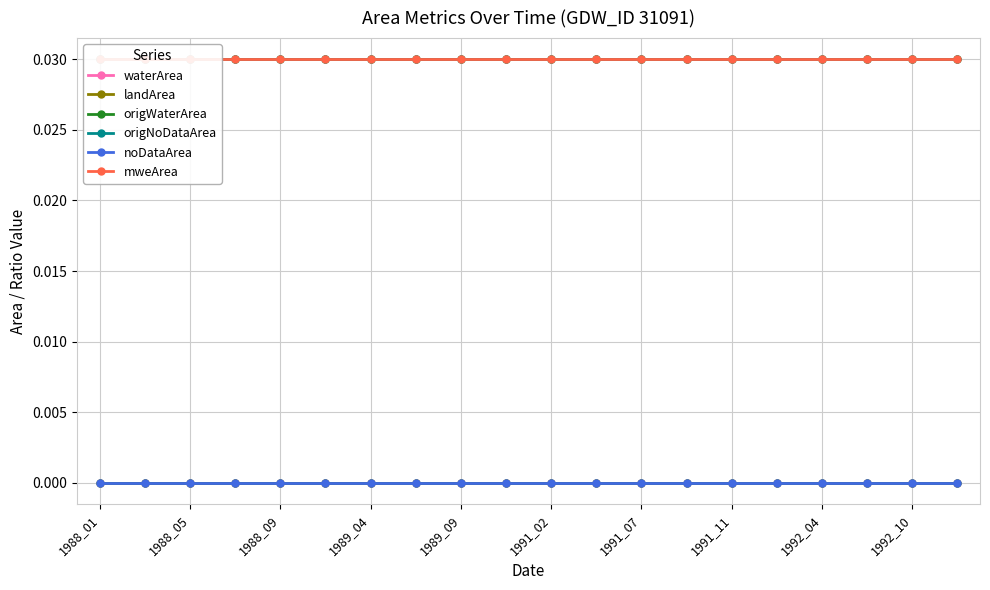

True or false: origNoDataArea has more than 1 points higher than both neighbors.

False